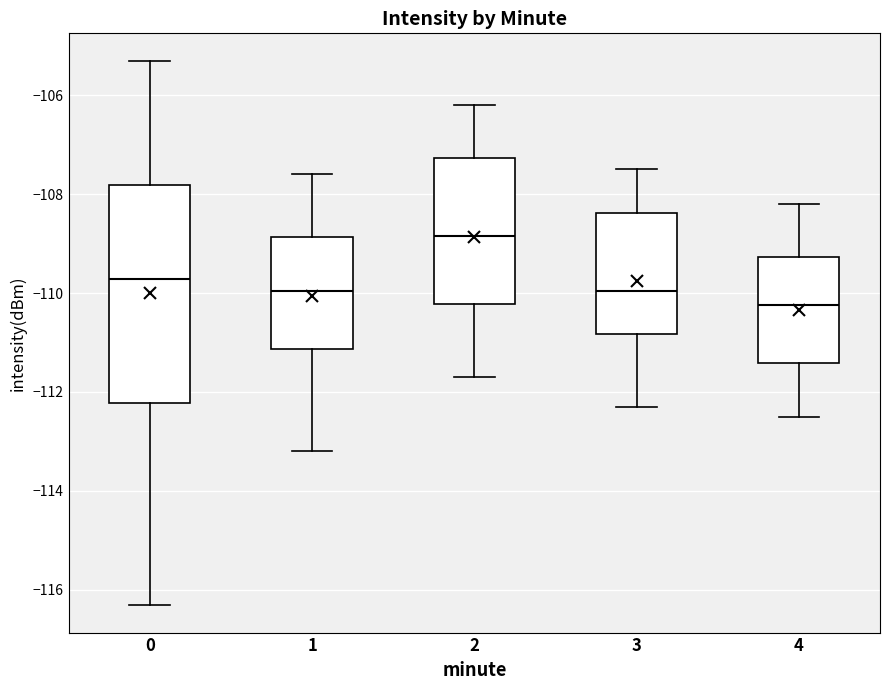

Reading left to right, read every box against the y-axis: the position of its median line, the range the box covers, and the ends of its whiskers. The values are not printed on the chart, so give them approximately, as read against the axis.

0: median -109.8, box -112.2 to -107.8, whiskers -116.4 to -105.4
1: median -110.0, box -111.2 to -108.8, whiskers -113.2 to -107.6
2: median -108.8, box -110.2 to -107.2, whiskers -111.6 to -106.2
3: median -110.0, box -110.8 to -108.4, whiskers -112.2 to -107.4
4: median -110.2, box -111.4 to -109.2, whiskers -112.4 to -108.2